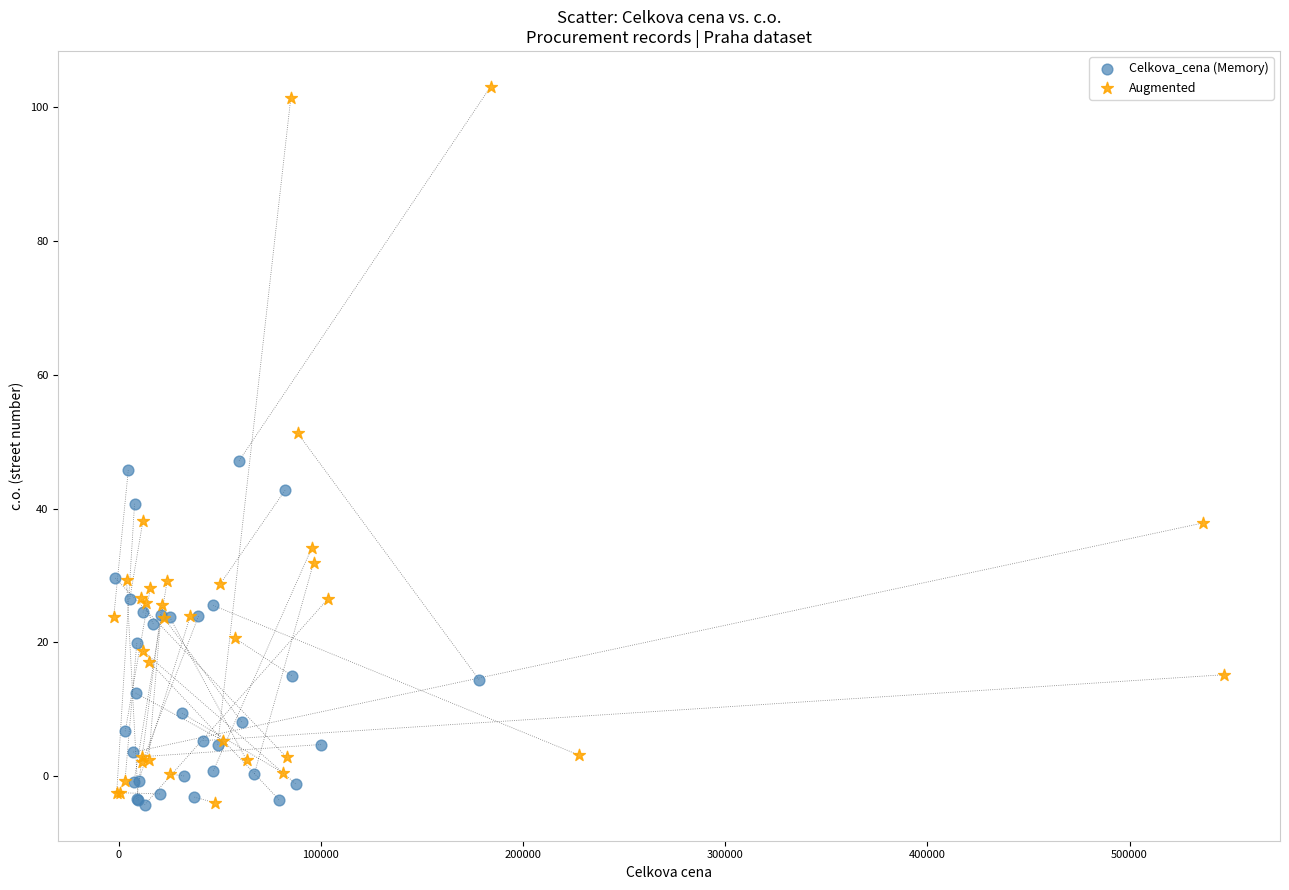

Which series has the largest Y range (max minus min)?

Augmented